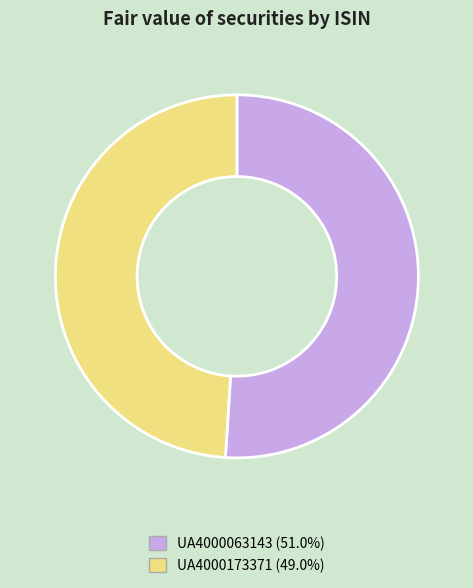

Count the number of slices in the pie.

2